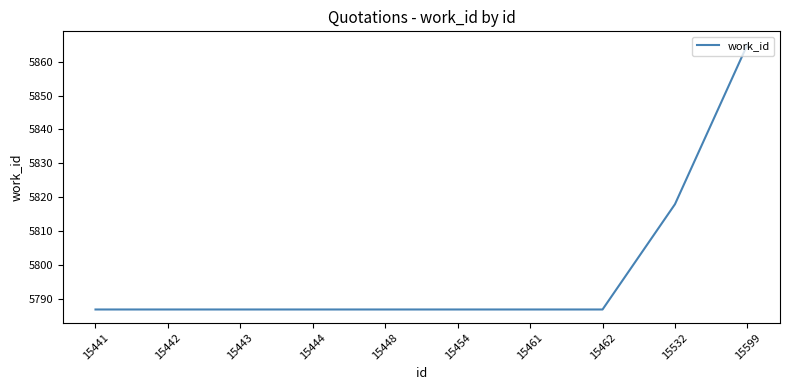

Read the value at 15443, to the nearest 5.

5785